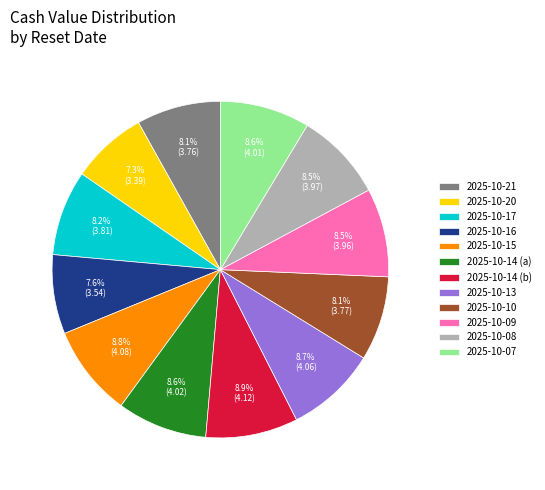

Is there a majority slice in this chart?

No